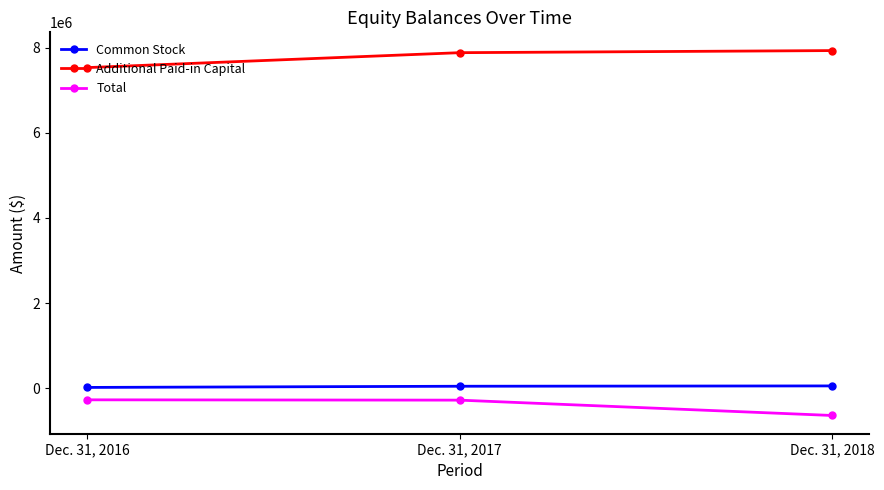

What is the average value of the Common Stock series?

39499